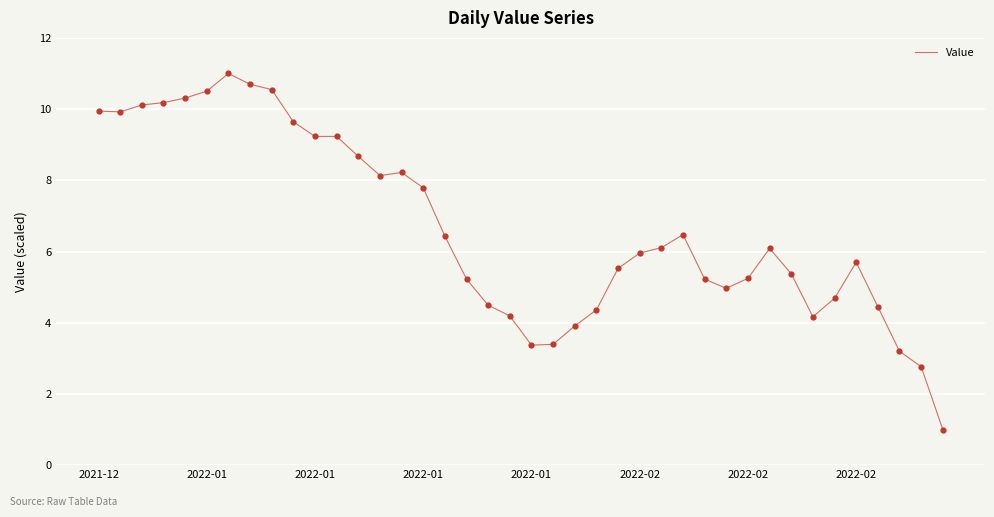

What is the difference between the maximum and minimum values?

10.0